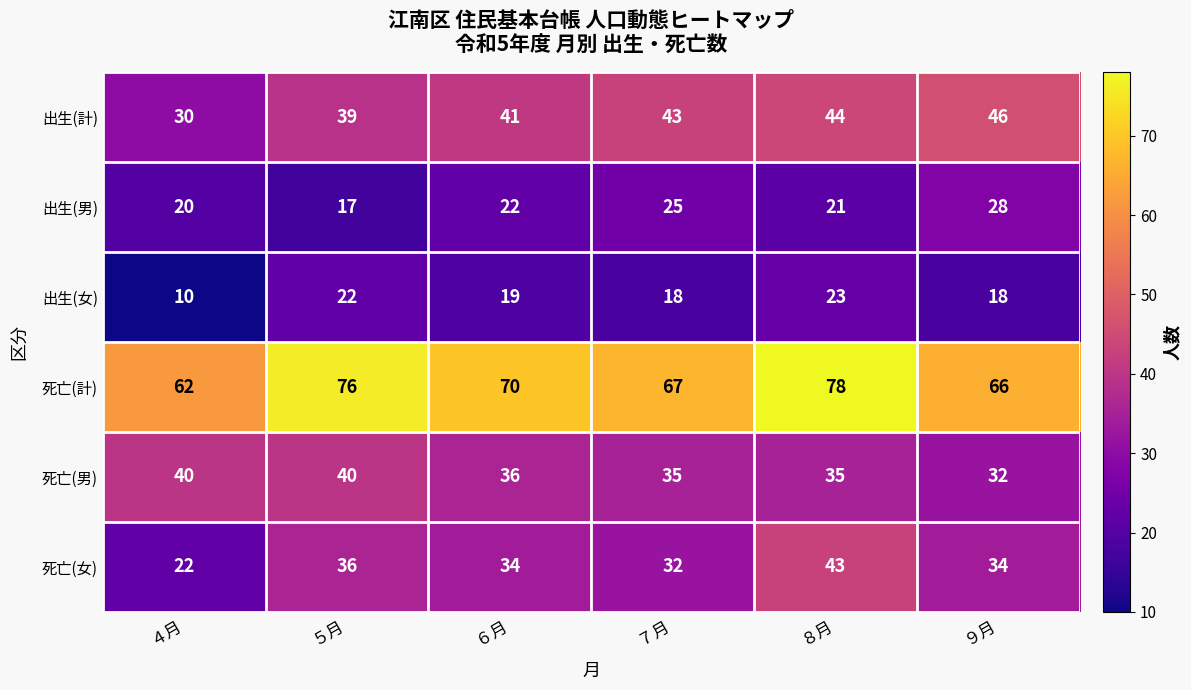

How many distinct data groups are displayed?

6